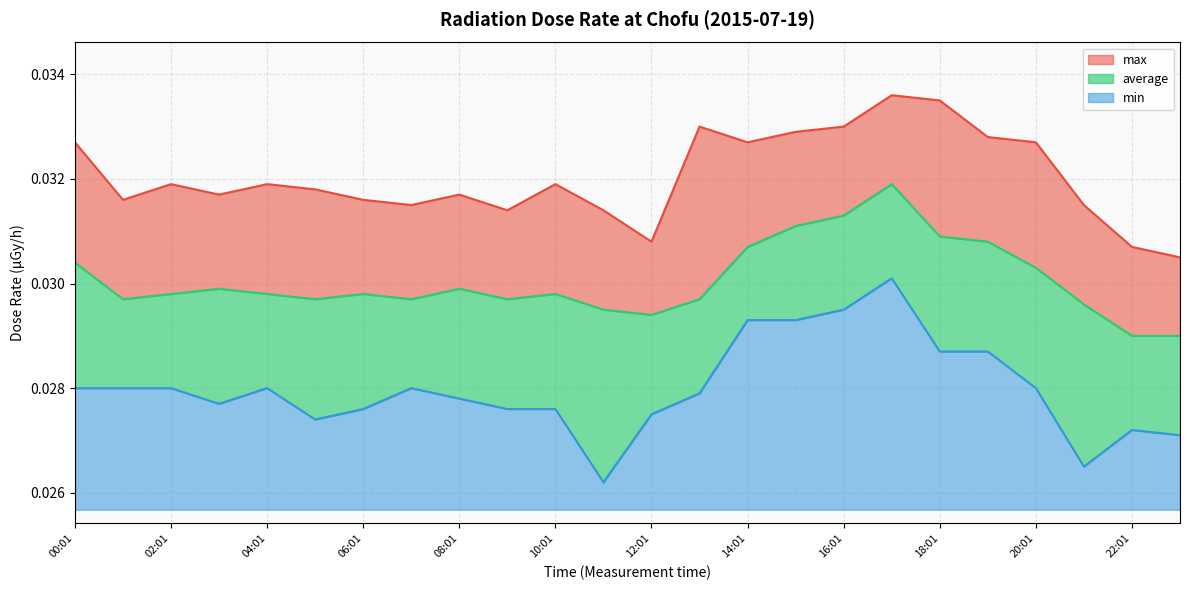

At which label does max reach its minimum?

23:01